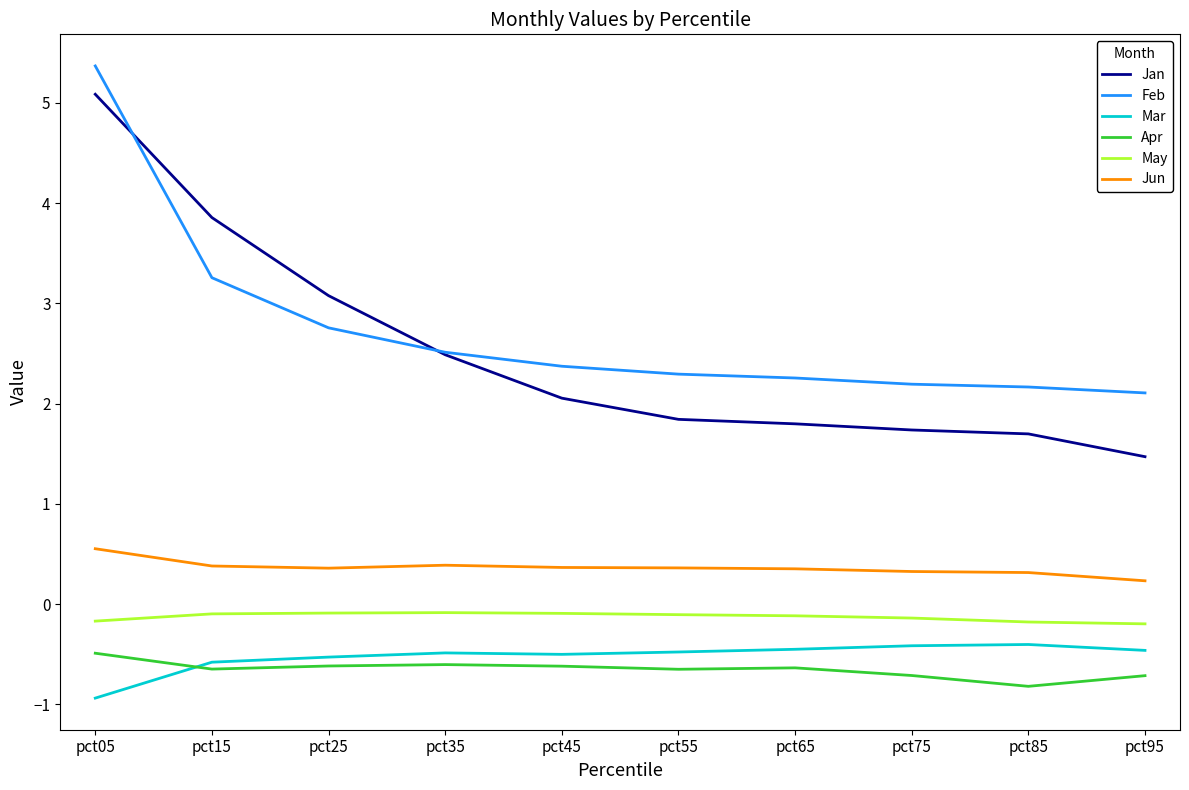

The value of Jan at pct05 is 2.5. True or false?

False